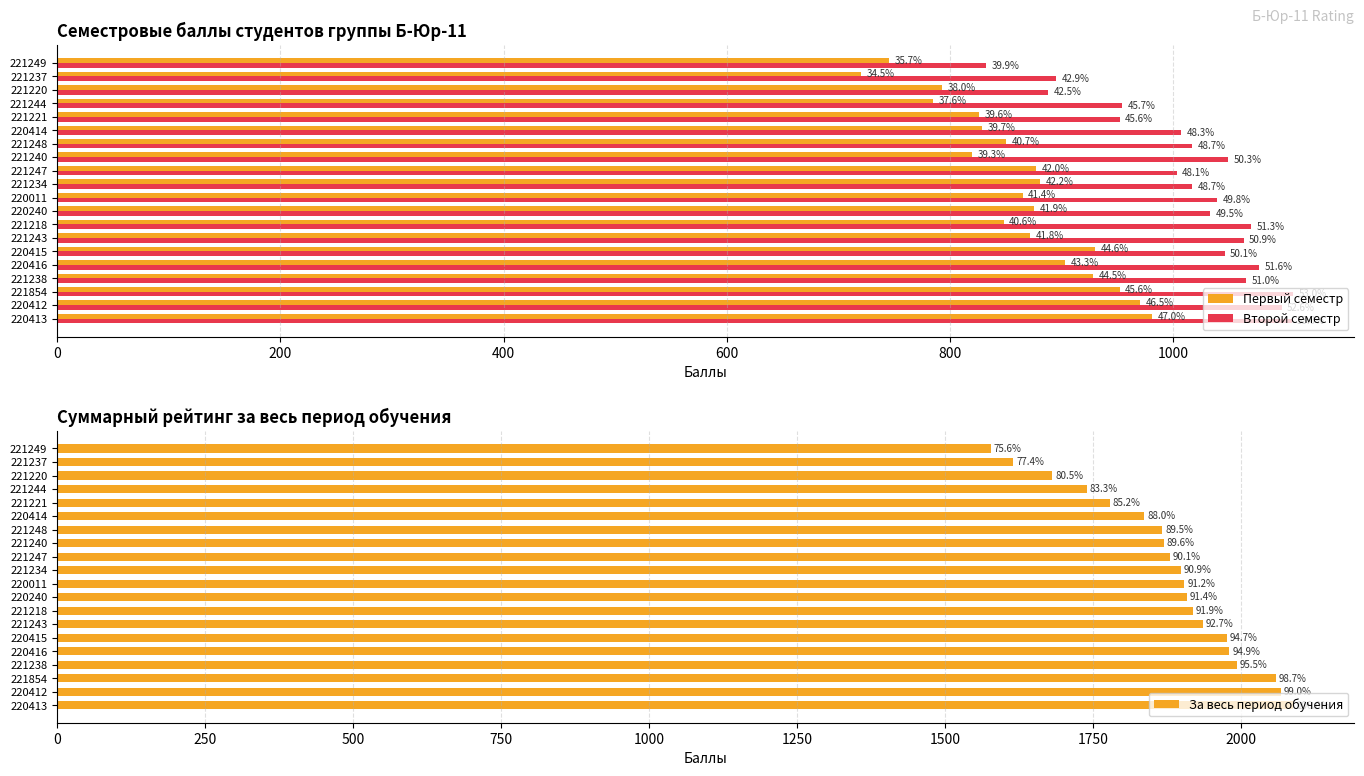

Which series has the largest total across all categories?

За весь период обучения